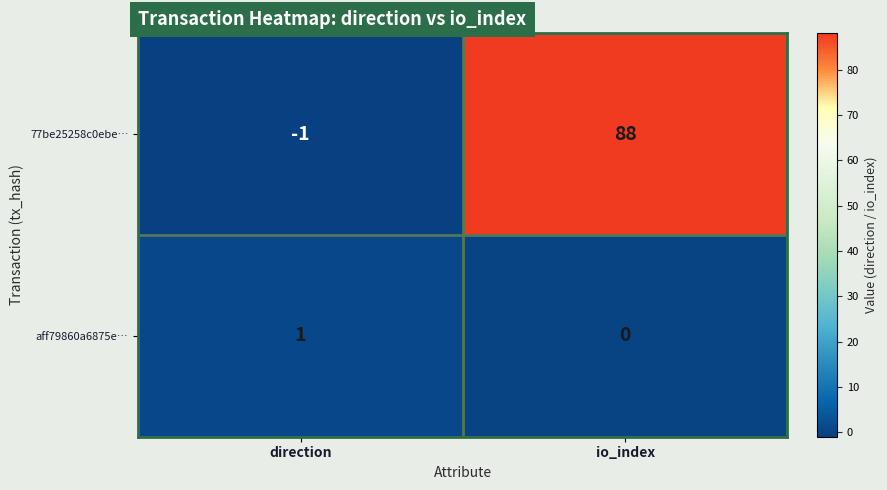

True or false: 77be25258c0ebe… has a value of 124 at io_index.

False